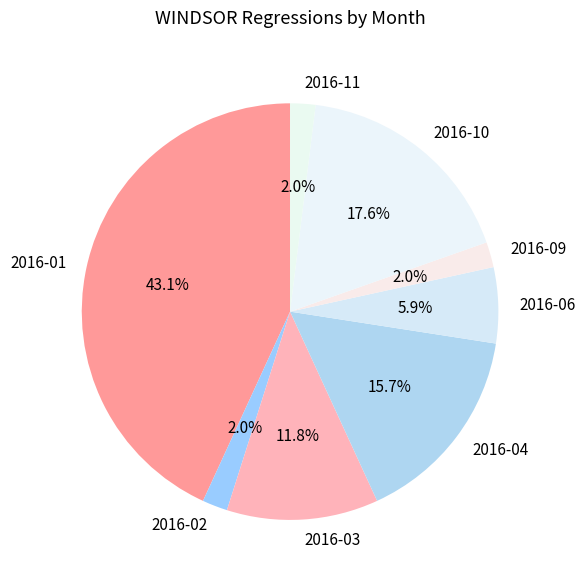

Is there a majority slice in this chart?

No